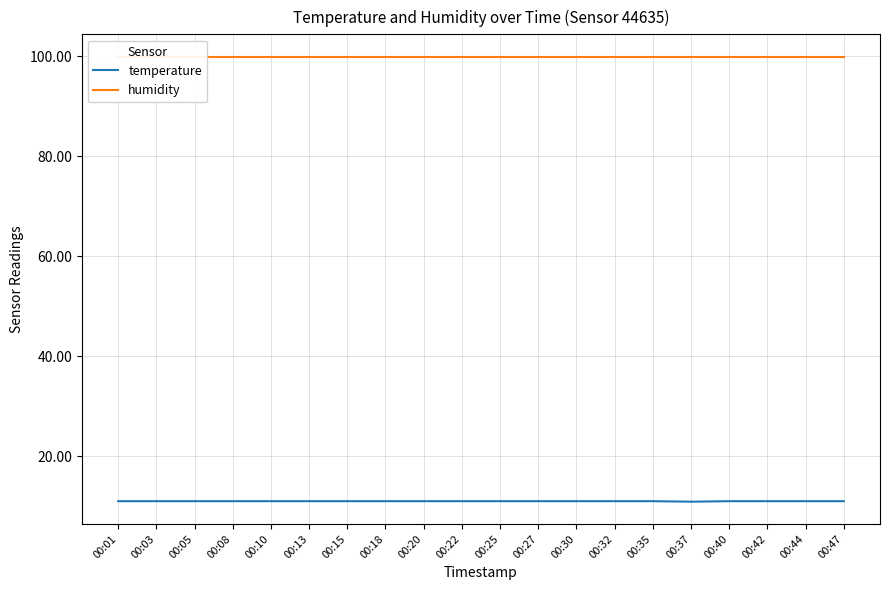

At which category does the chart reach its peak across all series?

00:01